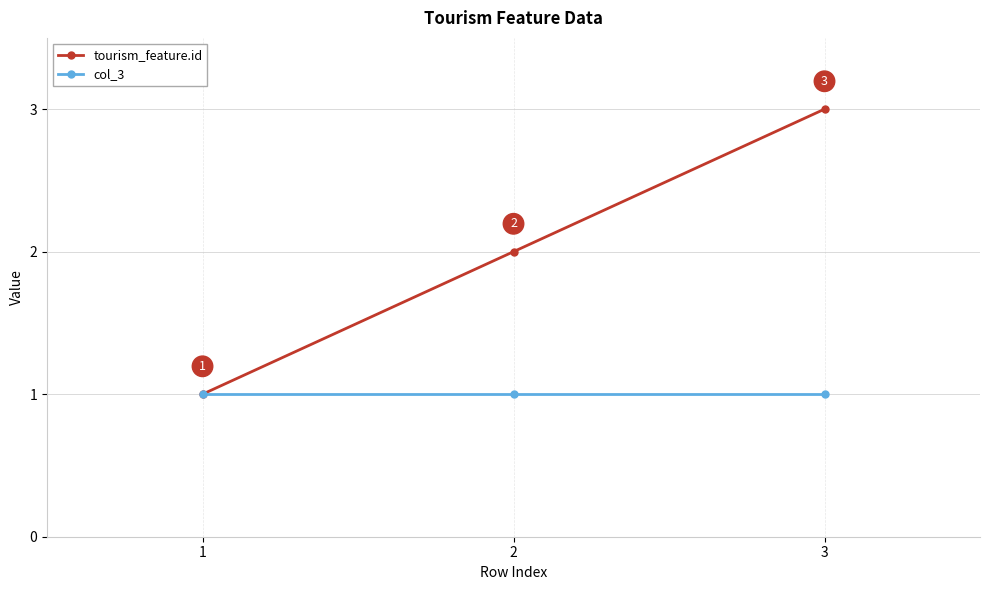

Reading left to right, list all the values displayed in this chart.

tourism_feature.id: 1=1	2=2	3=3
col_3: 1=1	2=1	3=1